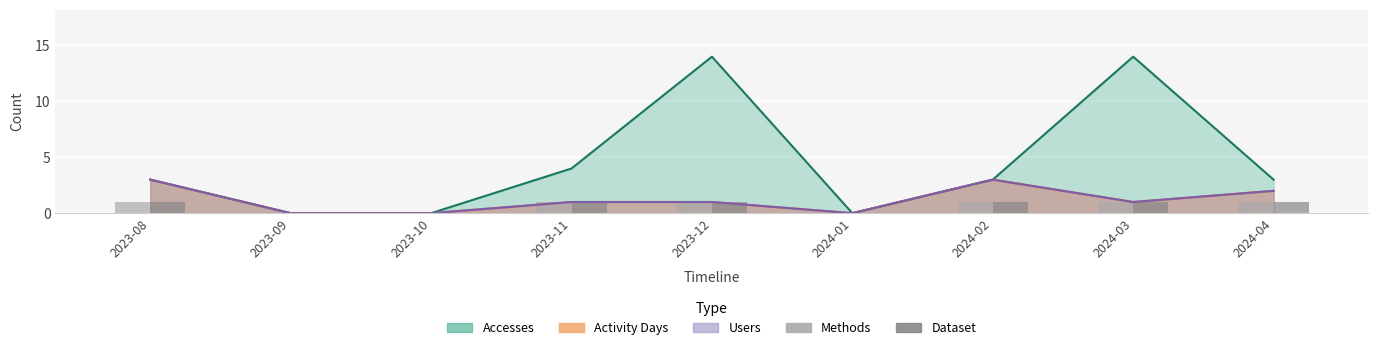

At which label is Dataset closest to 0?

2023-09